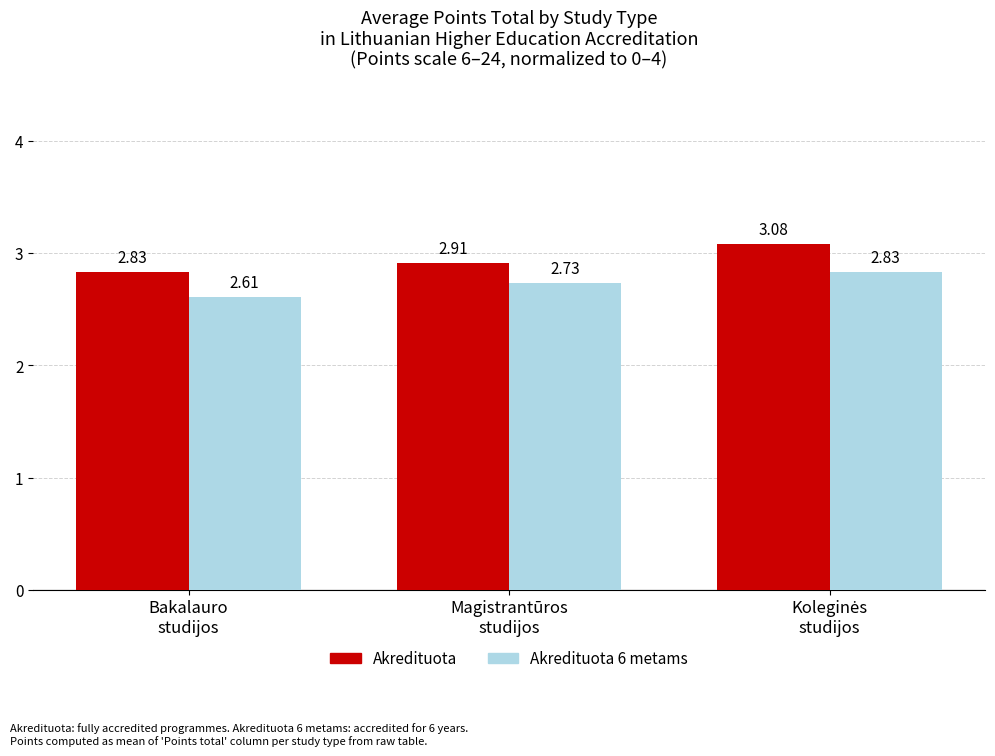

What is the difference between the highest and lowest values at Magistrantūros
studijos?

0.2